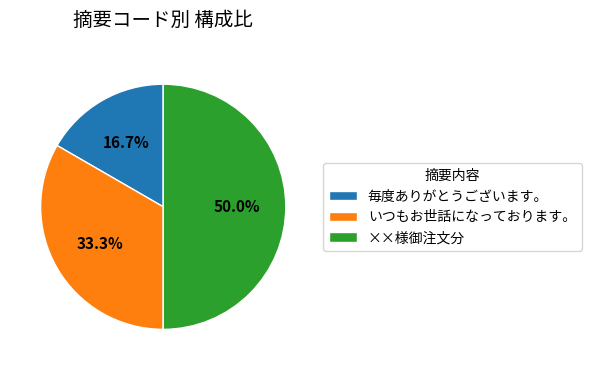

Rank the categories by value from lowest to highest.

毎度ありがとうございます。, いつもお世話になっております。, ××様御注文分